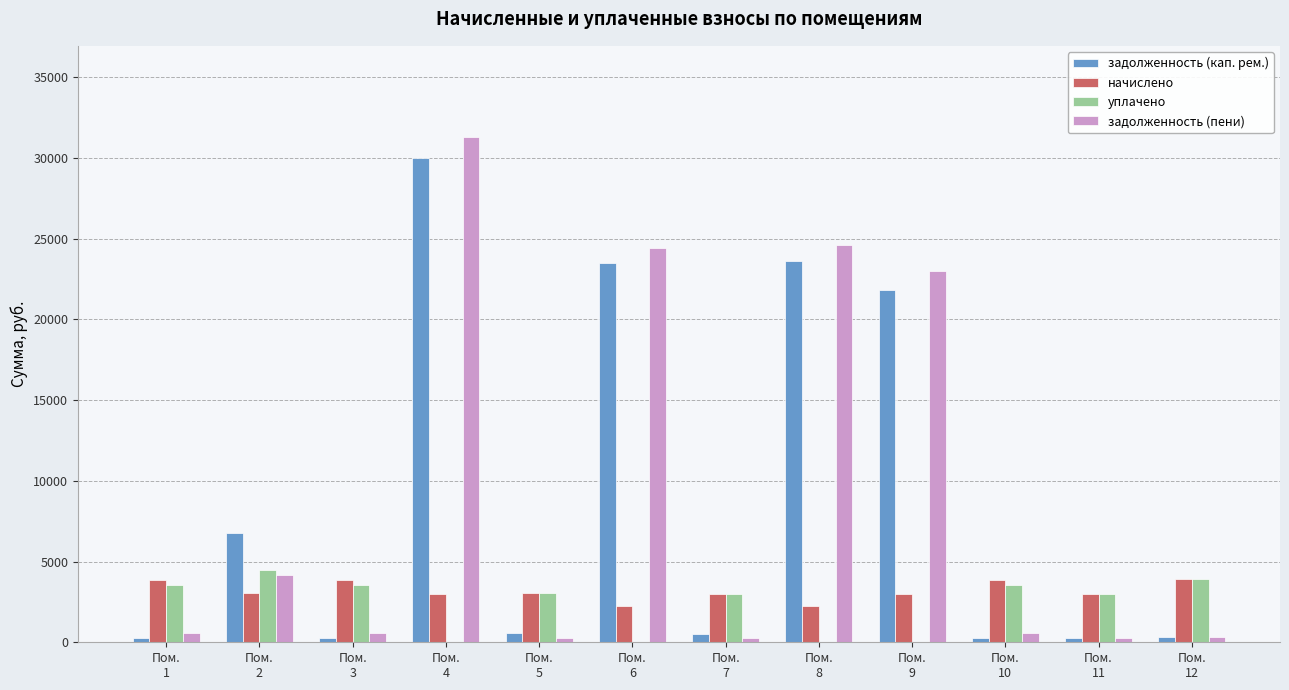

How many categories are shown in the chart?

12